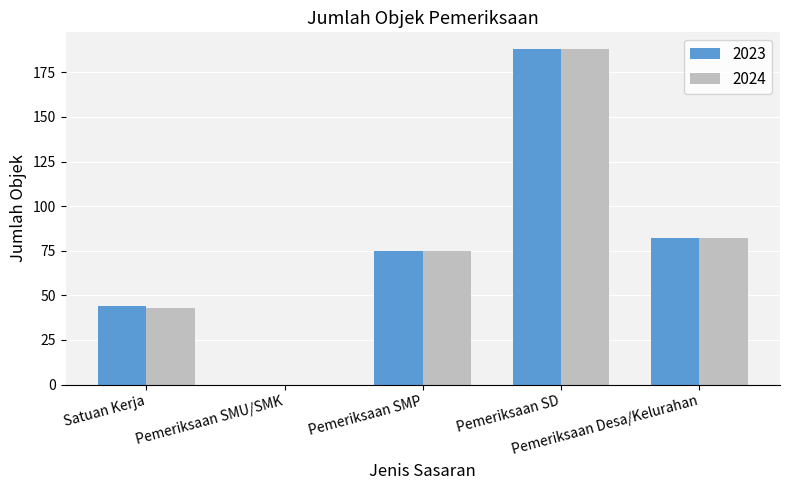

What is the sum of all 2023 values?

389